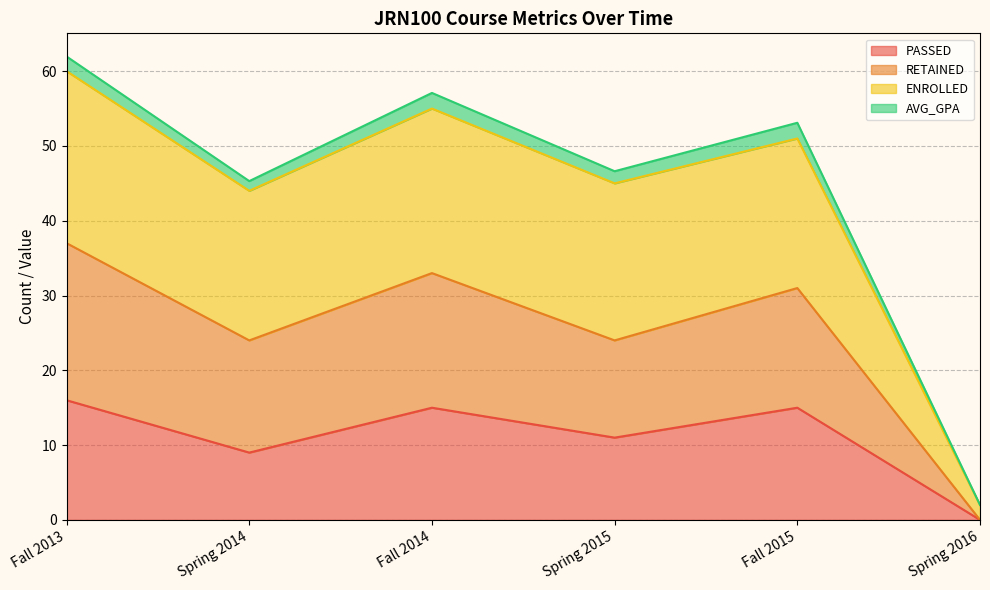

What is the total value across all series at Spring 2015?

46.6